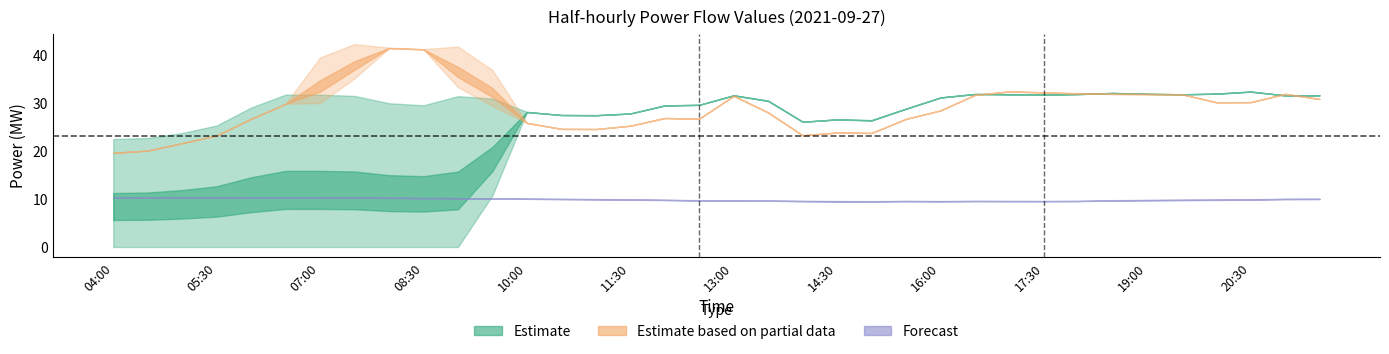

What is the label of the 36th point from the left?

21:30